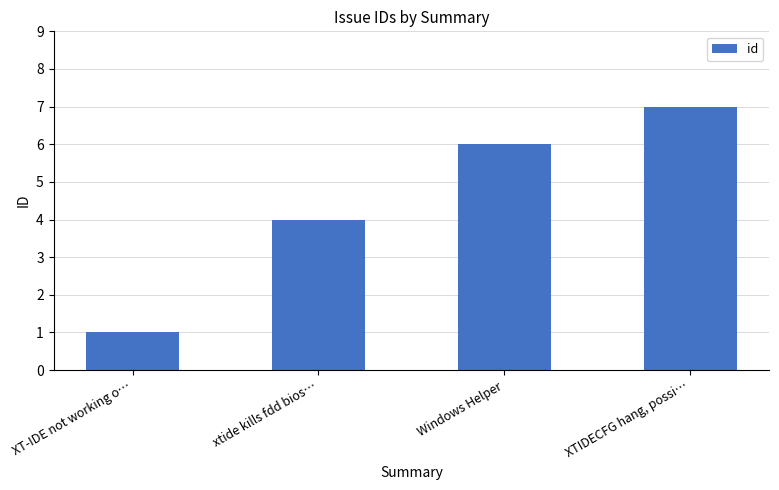

Read the value at Windows Helper.

6